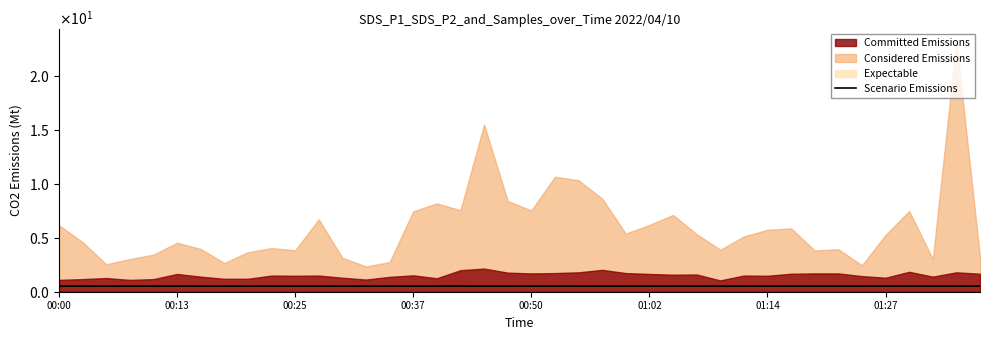

The chart shows a value of 0.3 at 31. True or false?

False